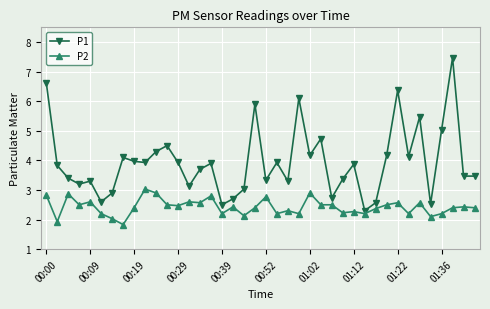

True or false: P1 has more than 1 interior local peaks.

True